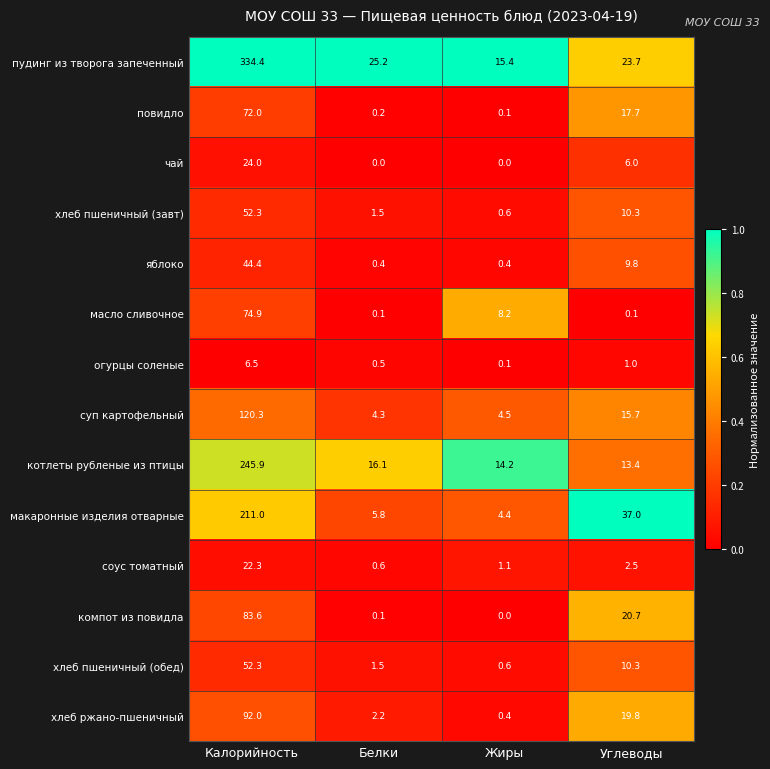

Which series has the largest range (max minus min)?

пудинг из творога запеченный